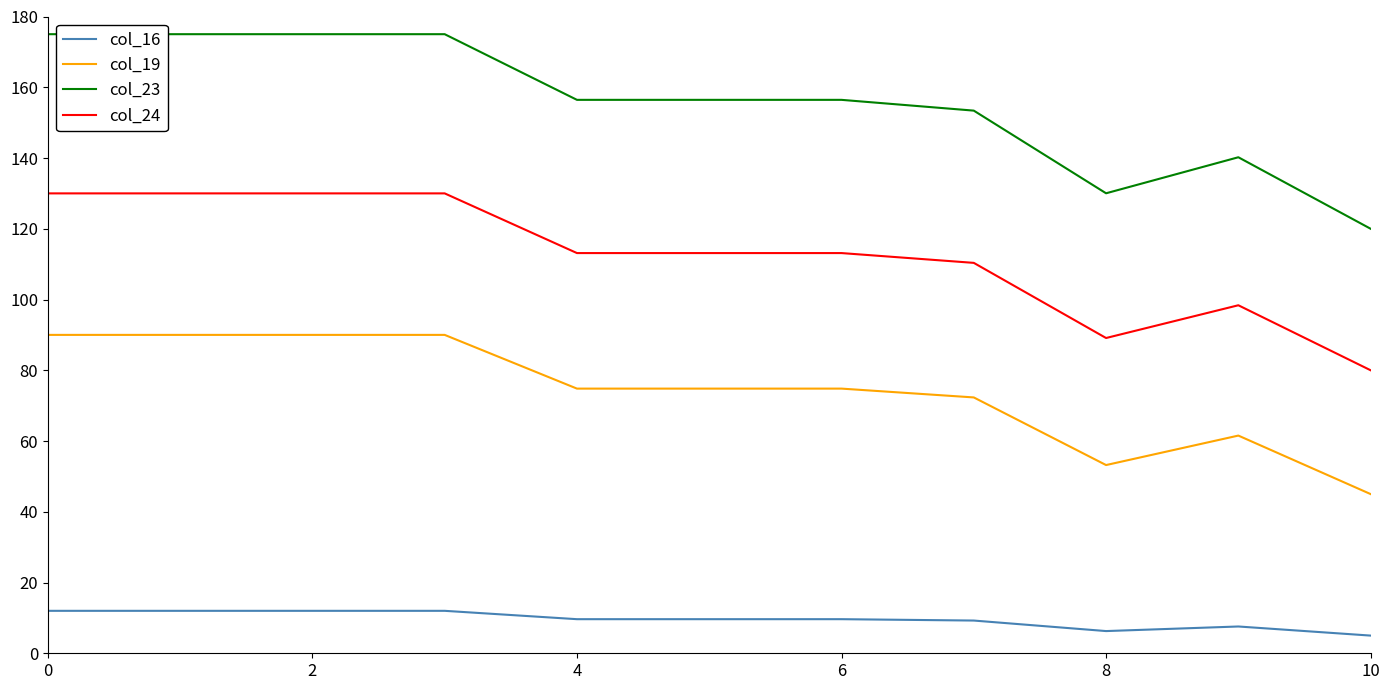

Which series has the widest spread of values?

col_23